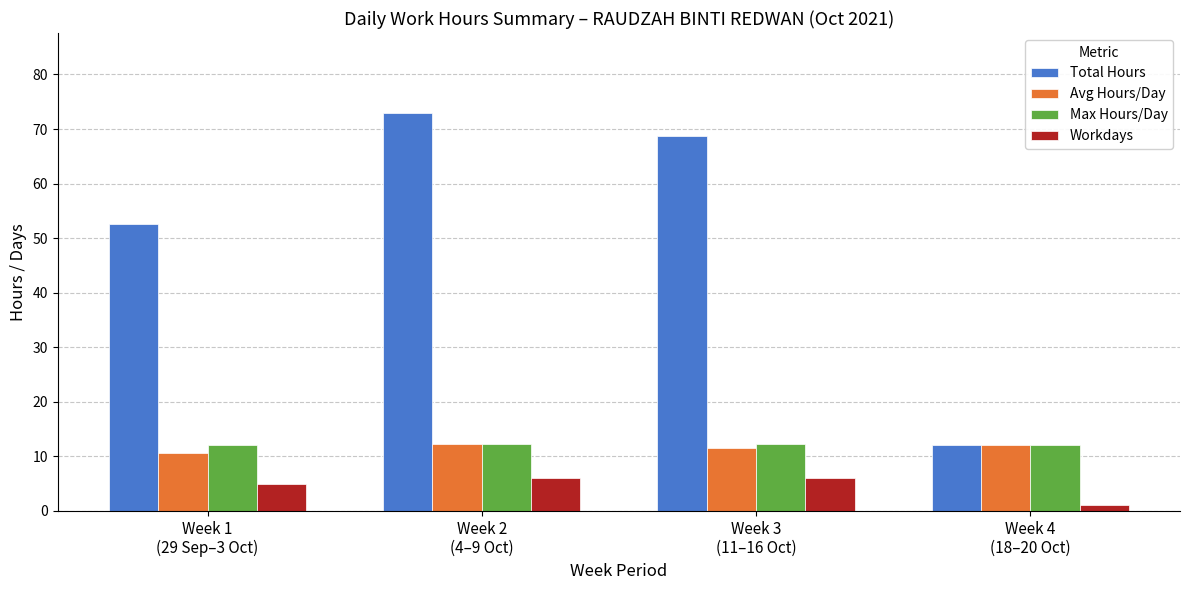

Which series has the largest total across all categories?

Total Hours